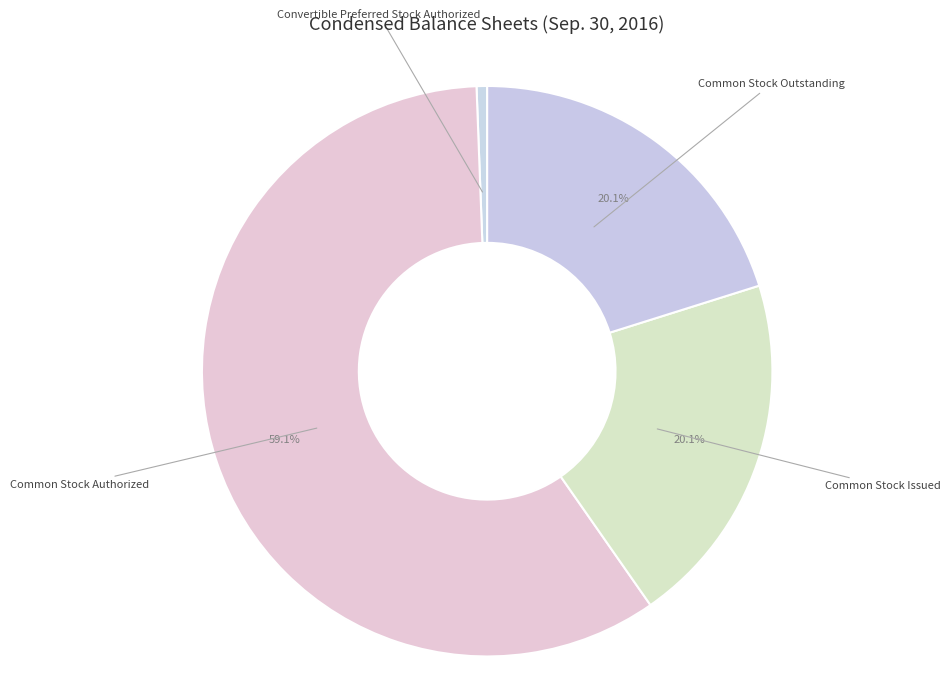

Does any single category account for the majority?

Yes